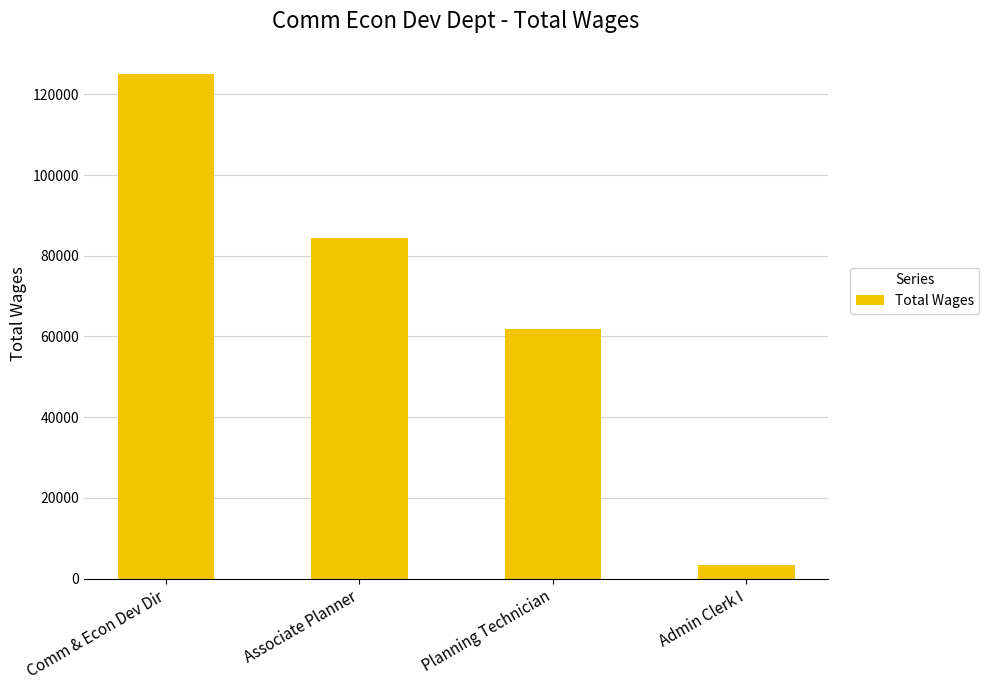

Where does the data first go above 84478?

Comm & Econ Dev Dir